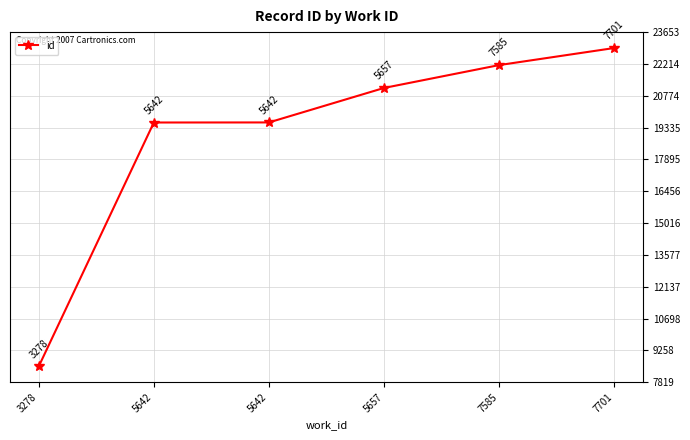

What is the maximum value shown in the chart?

22934